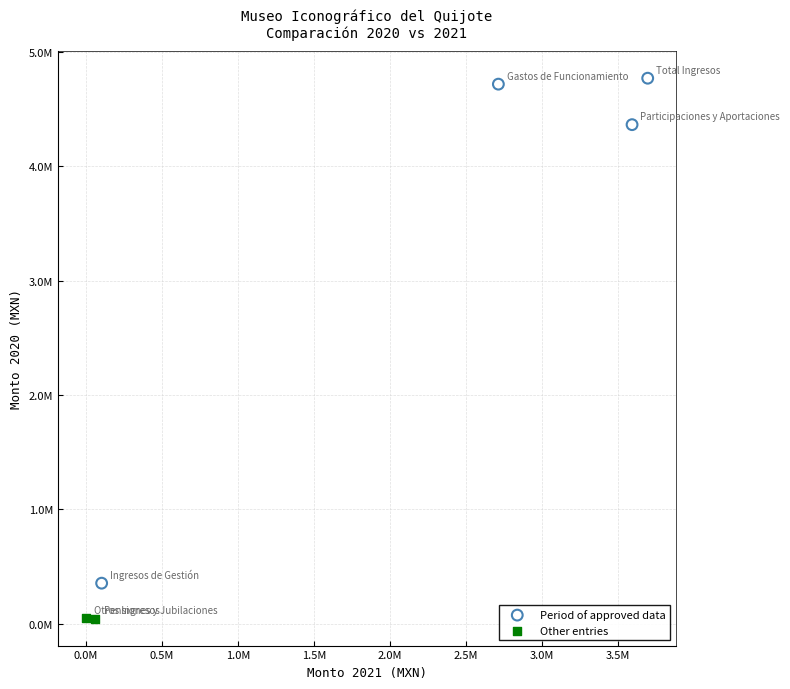

Which series contains the highest Y value?

Period of approved data